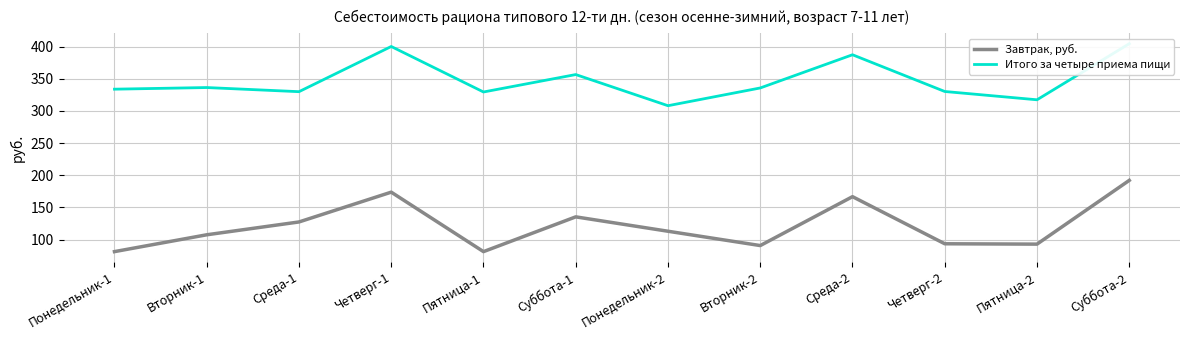

What is the total value across all series at Суббота-2?

596.6